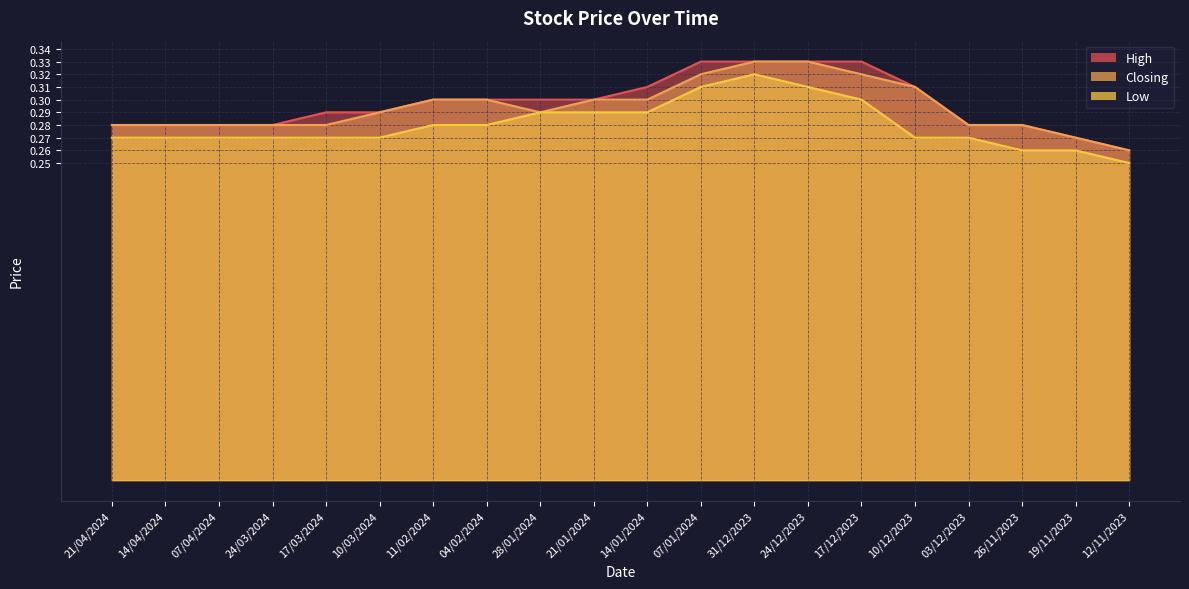

Count the High values in the range 0 to 1.

20